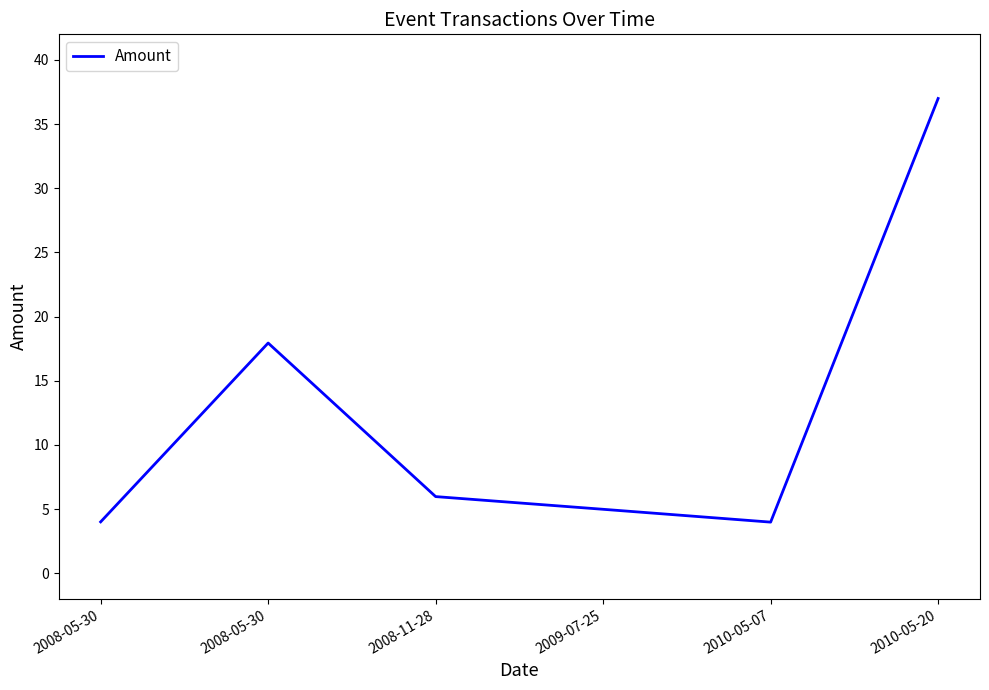

List the labels in order of value, largest first.

2010-05-20, 2008-05-30, 2008-11-28, 2009-07-25, 2008-05-30, 2010-05-07